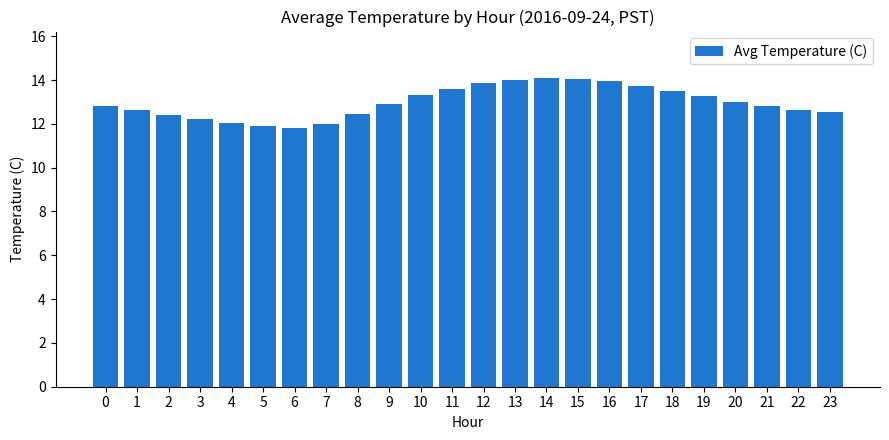

What is the difference between the maximum and minimum values?

2.3